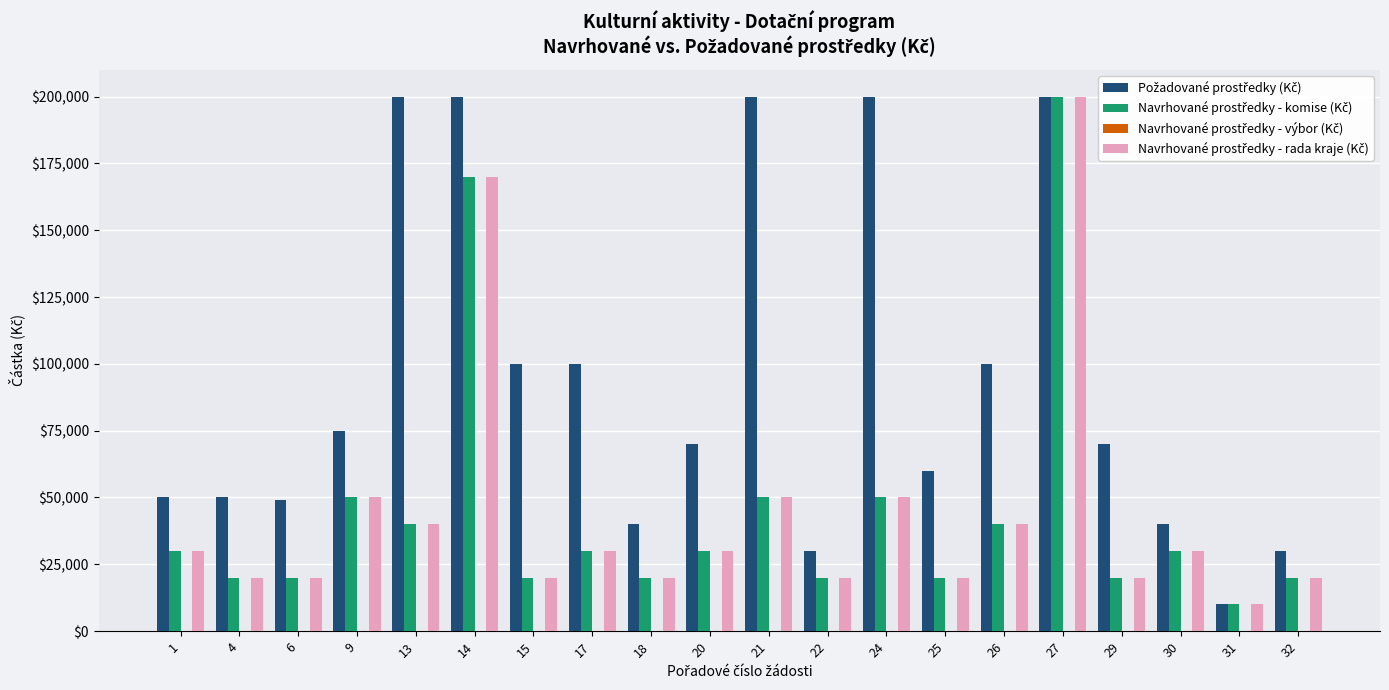

What is the total value across all series at 27?

600000